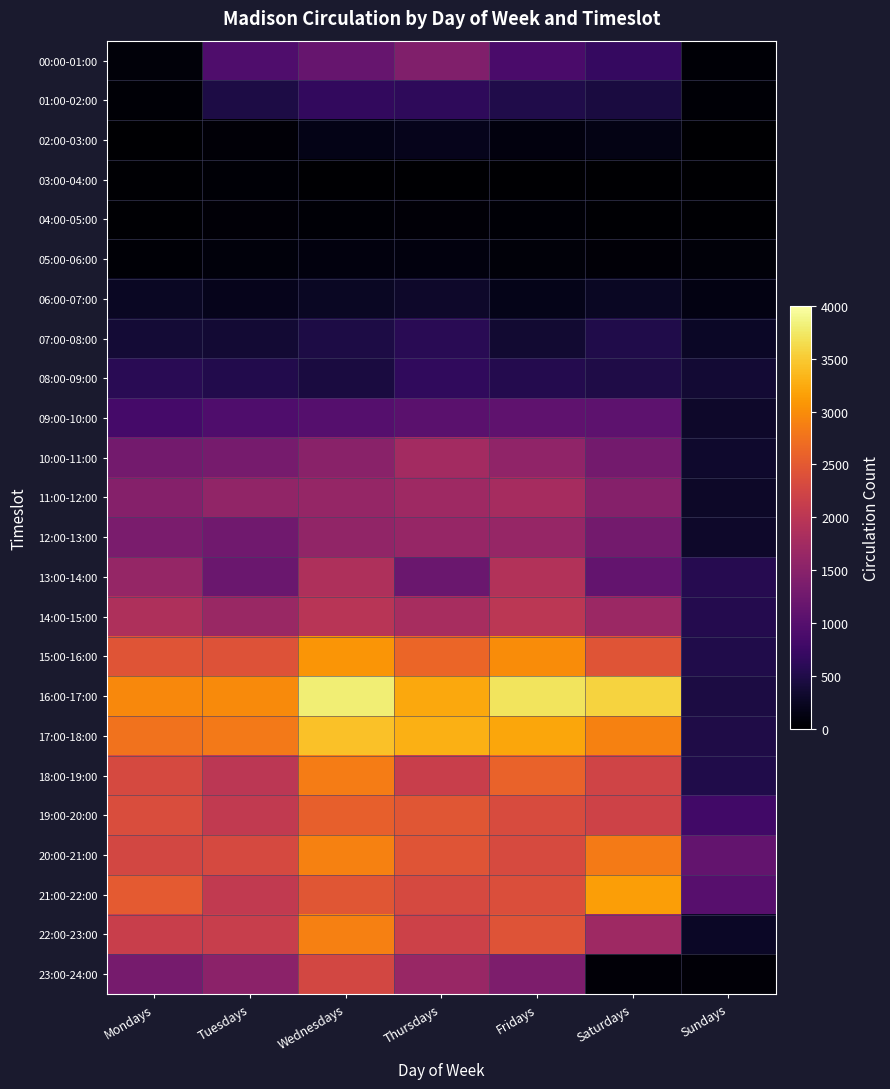

Which series changed the most between Wednesdays and Sundays?

16:00-17:00